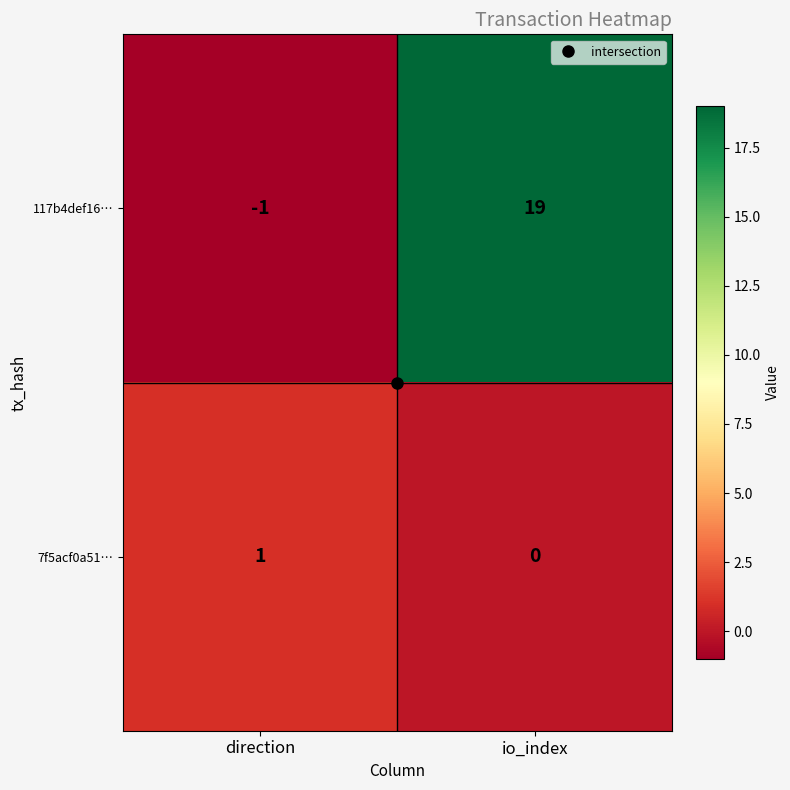

Rank the series by their average value, from lowest to highest.

7f5acf0a51…, 117b4def16…